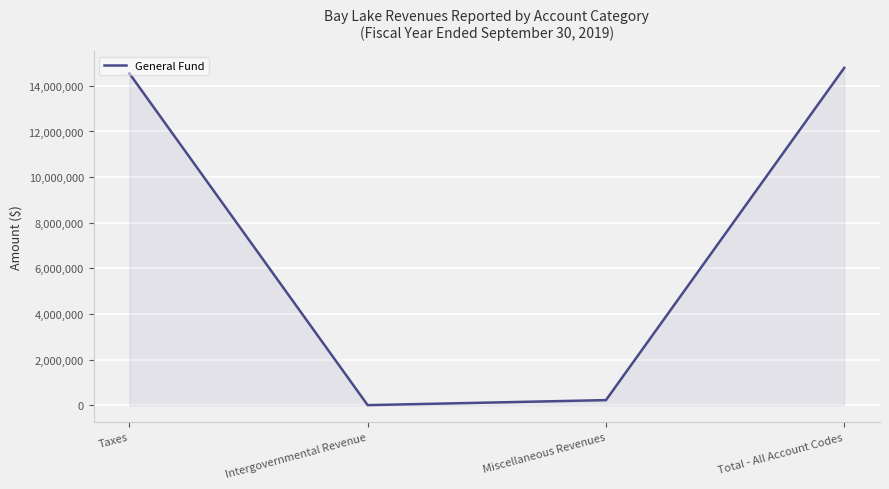

How many lines are shown in the chart?

1